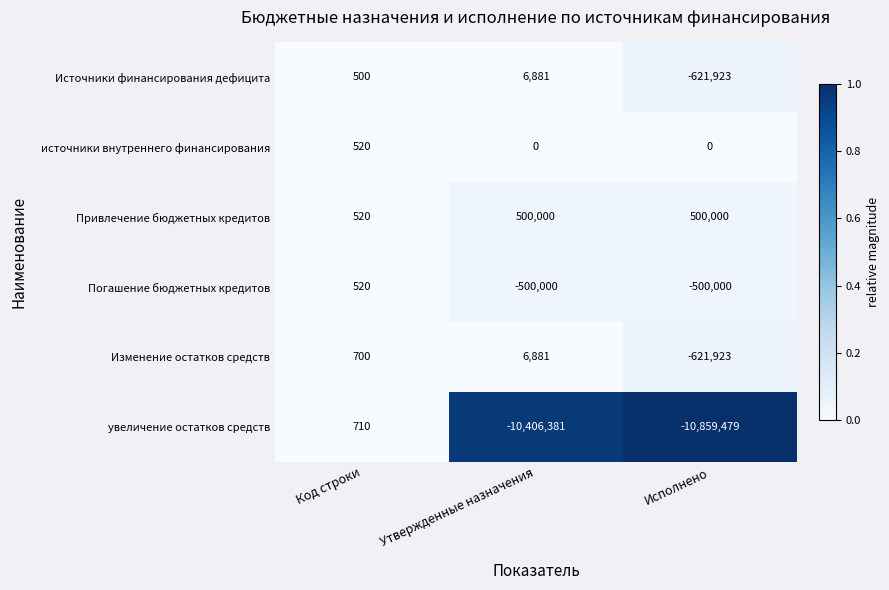

Is it true that Погашение бюджетных кредитов equals -500000 at Исполнено?

True